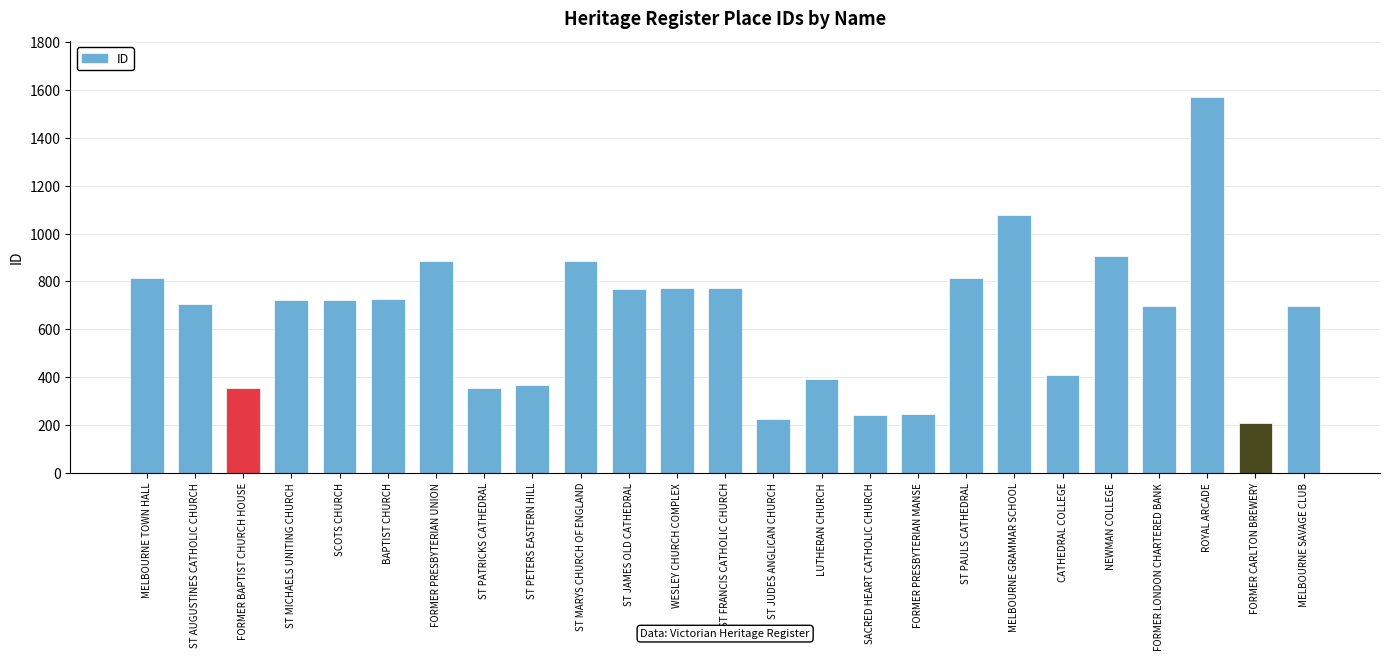

The chart shows a value of 343 at FORMER CARLTON BREWERY. True or false?

False